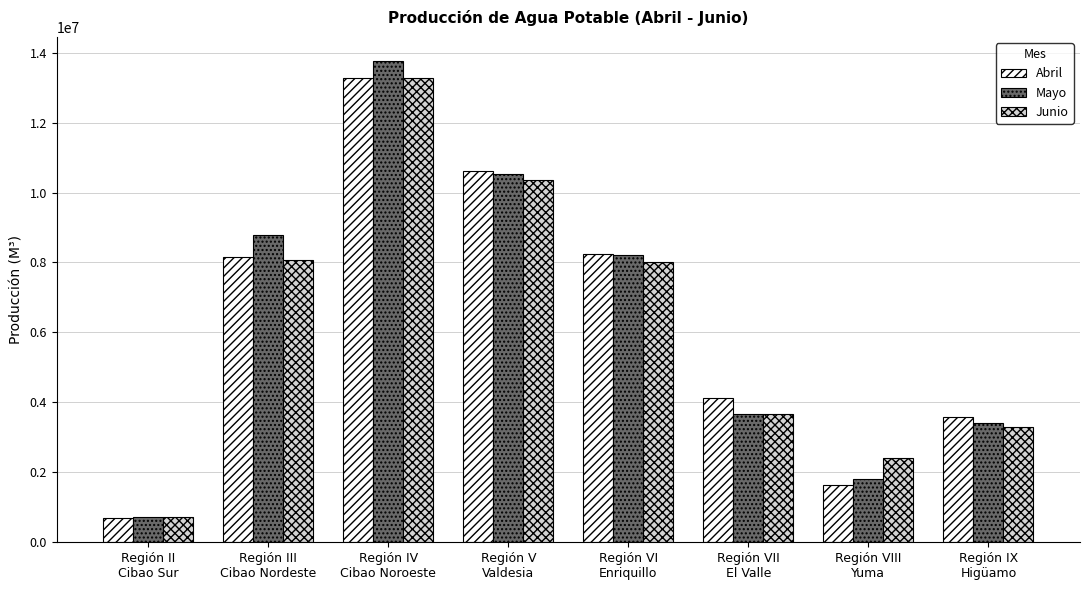

Which series has the largest range (max minus min)?

Mayo